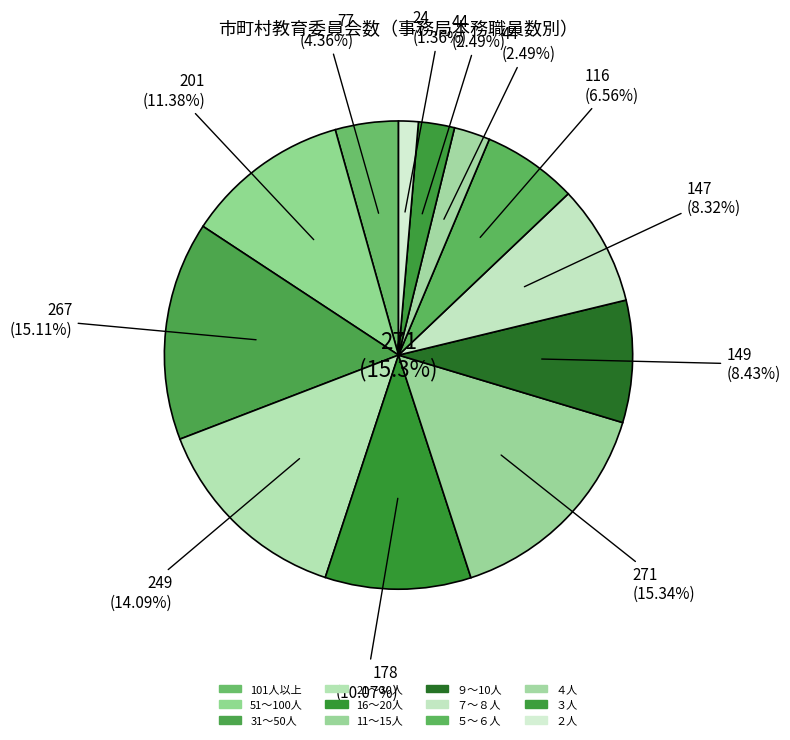

Count the number of slices in the pie.

12